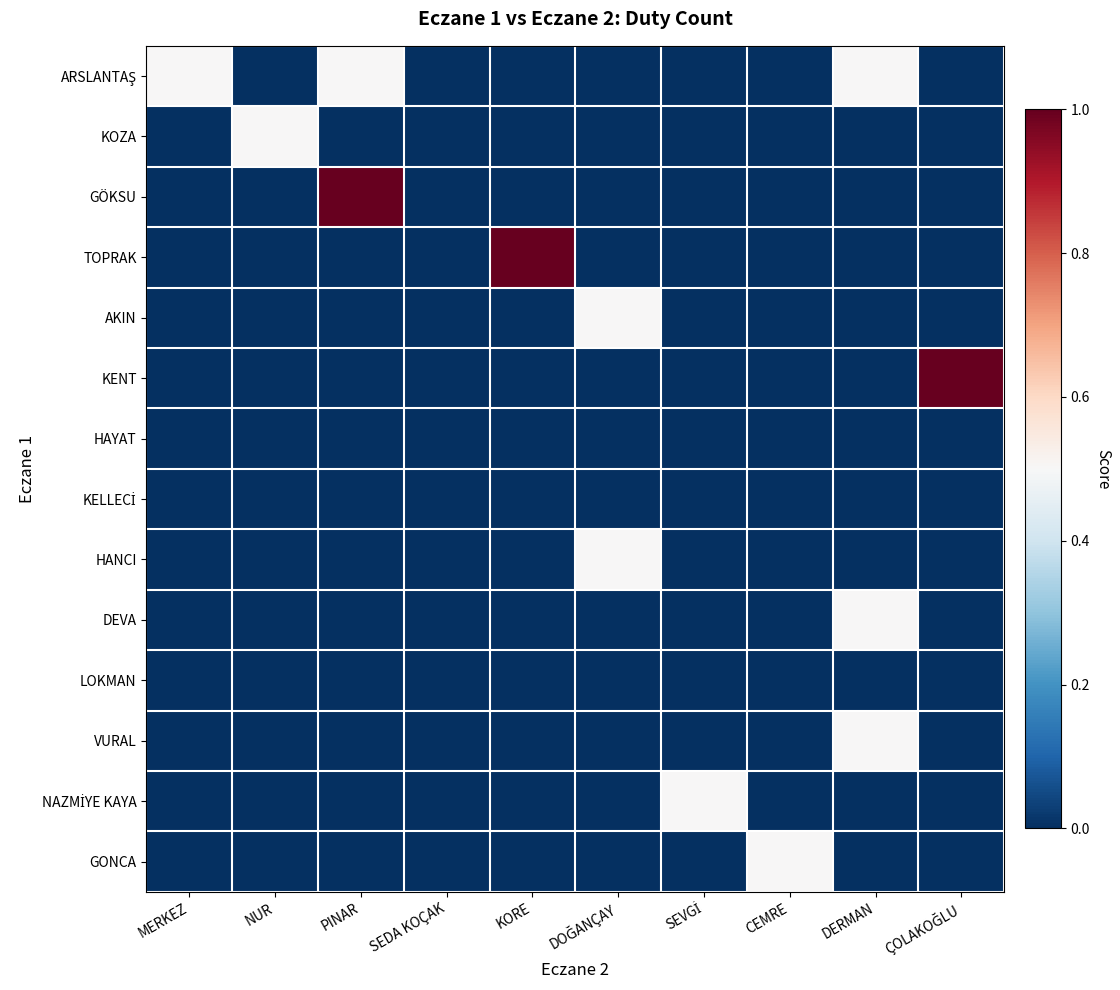

Between SEVGİ and NUR, which is larger?

SEVGİ